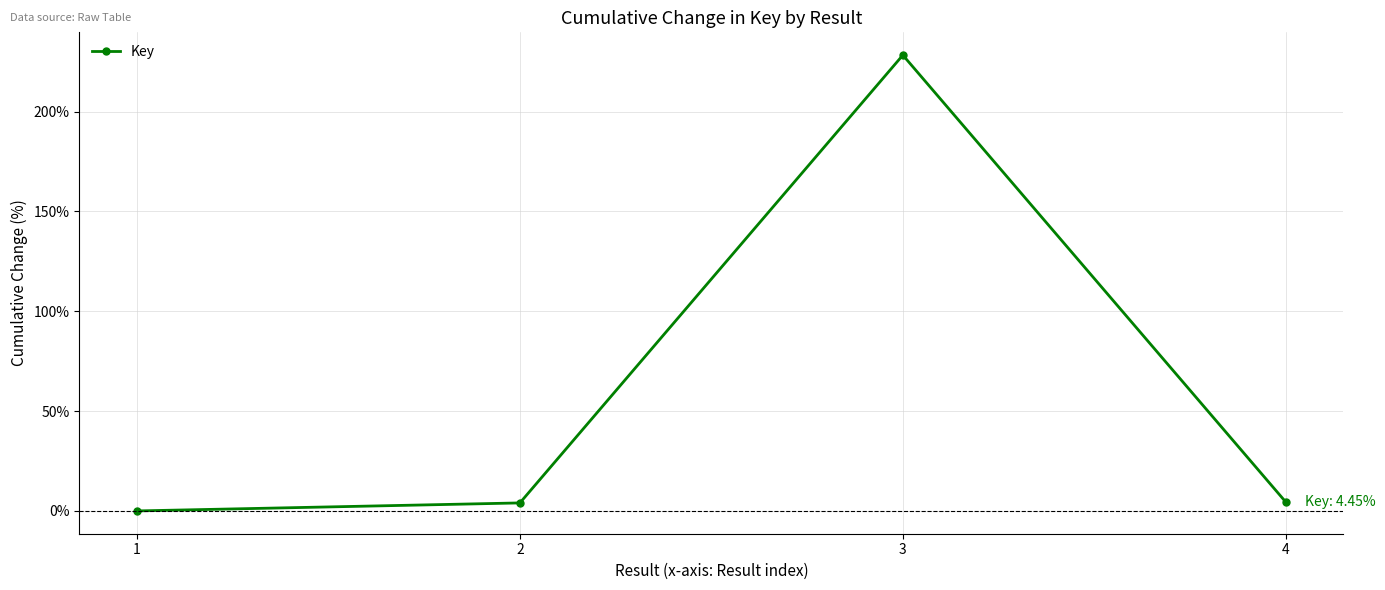

What is the average value?

59.2